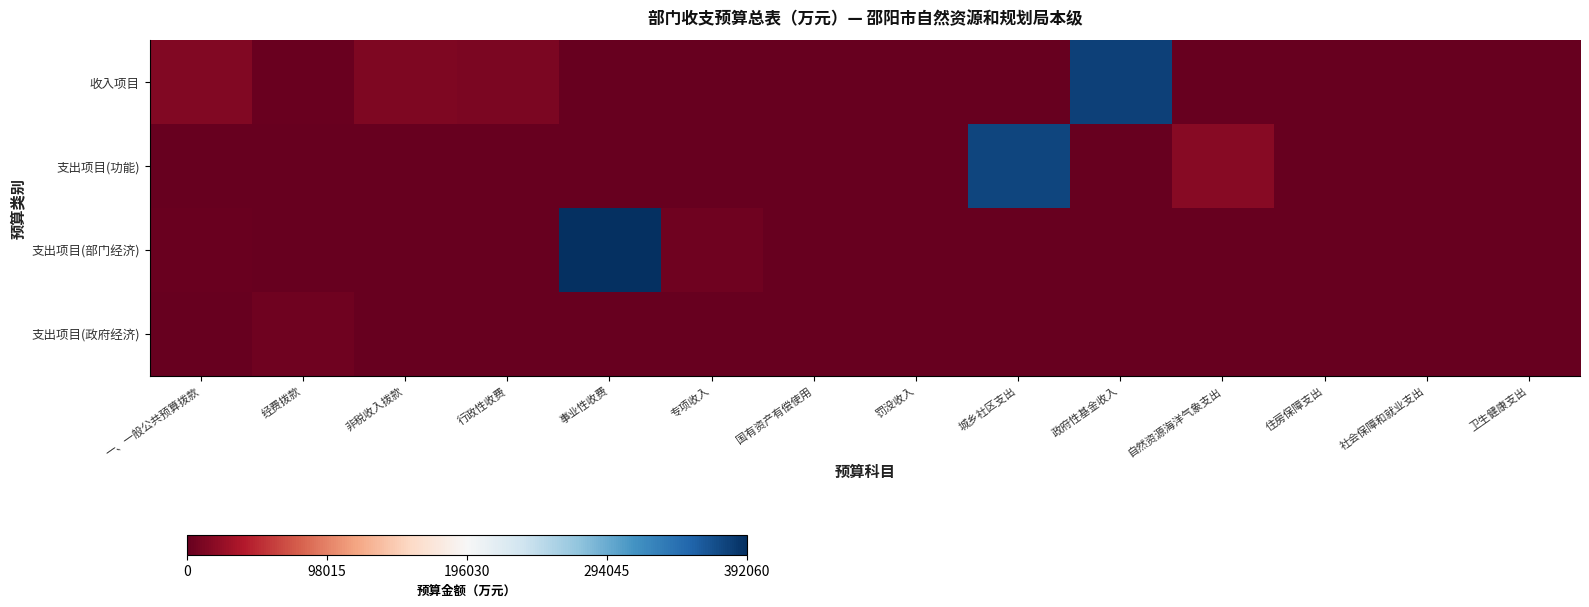

Reading right to left, transcribe all the data shown in this chart.

收入项目: 卫生健康支出=0.0	社会保障和就业支出=0.0	住房保障支出=0.0	自然资源海洋气象支出=0.0	政府性基金收入=379240.0	城乡社区支出=0.0	罚没收入=20.0	国有资产有偿使用=1100.0	专项收入=0.0	事业性收费=0.0	行政性收费=11200.0	非税收入拨款=12320.0	经费拨款=2049.4	一、一般公共预算拨款=14369.4
支出项目(功能): 卫生健康支出=117.4	社会保障和就业支出=132.4	住房保障支出=105.8	自然资源海洋气象支出=17813.8	政府性基金收入=0.0	城乡社区支出=375440.0	罚没收入=0.0	国有资产有偿使用=117.4	专项收入=0.0	事业性收费=0.0	行政性收费=0.0	非税收入拨款=0.0	经费拨款=0.0	一、一般公共预算拨款=0.0
支出项目(部门经济): 卫生健康支出=0.0	社会保障和就业支出=0.0	住房保障支出=0.0	自然资源海洋气象支出=0.0	政府性基金收入=0.0	城乡社区支出=0.0	罚没收入=0.0	国有资产有偿使用=0.0	专项收入=4796.8	事业性收费=392060.0	行政性收费=10.0	非税收入拨款=281.8	经费拨款=1257.7	一、一般公共预算拨款=1549.4
支出项目(政府经济): 卫生健康支出=0.0	社会保障和就业支出=0.0	住房保障支出=0.0	自然资源海洋气象支出=0.0	政府性基金收入=0.0	城乡社区支出=10.0	罚没收入=0.0	国有资产有偿使用=0.0	专项收入=0.0	事业性收费=0.0	行政性收费=0.0	非税收入拨款=0.0	经费拨款=5078.6	一、一般公共预算拨款=1257.7